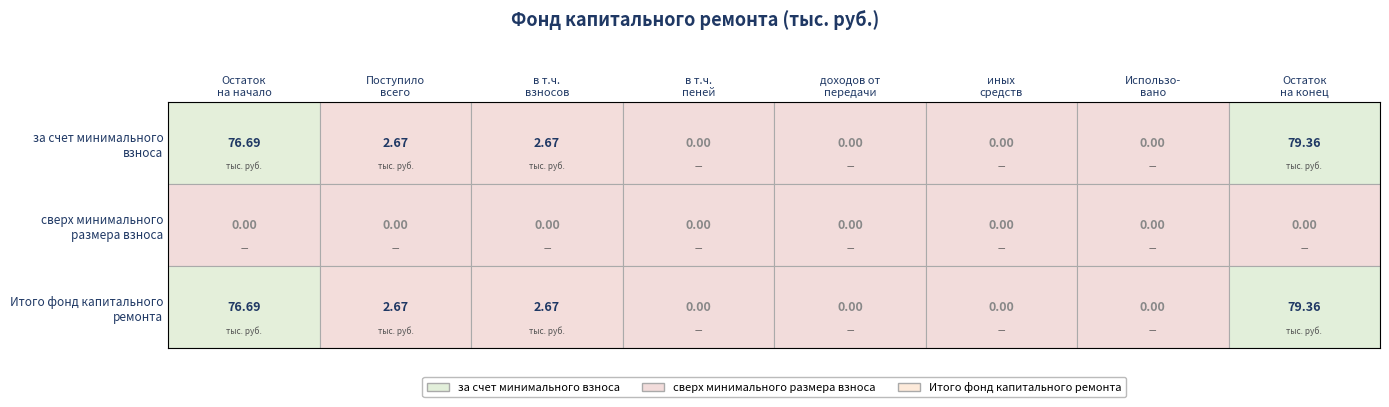

At which label is за счет минимального взноса closest to 39?

Поступило всего